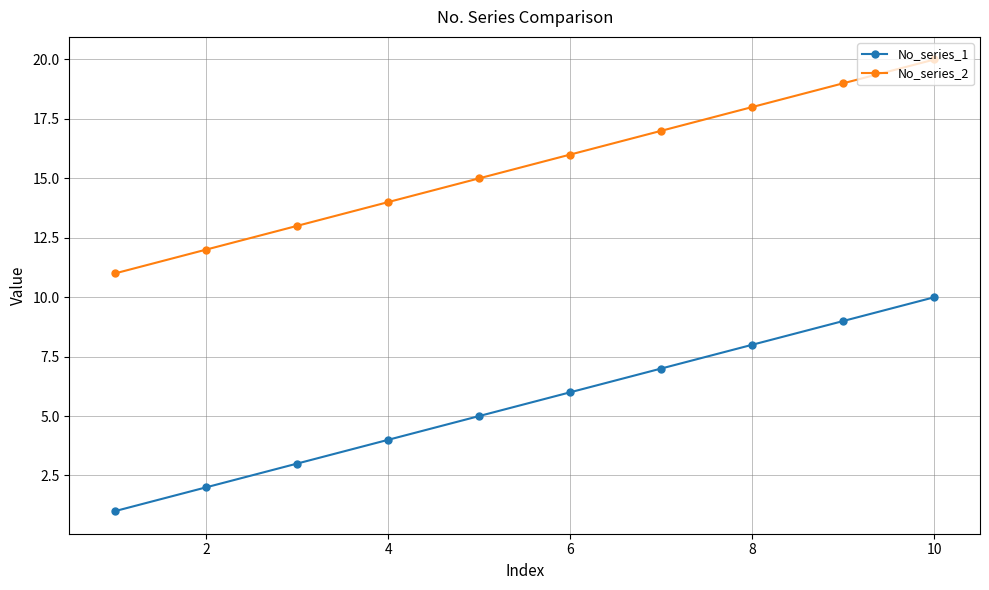

List the series in order of their overall mean, lowest first.

No_series_1, No_series_2